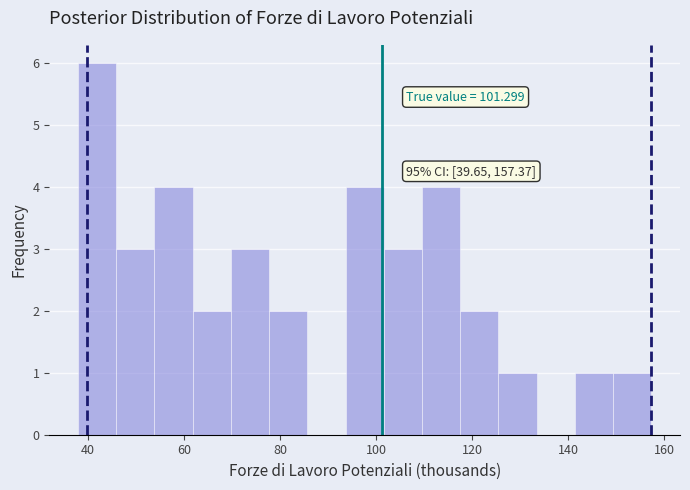

Read against the x-axis, roughly where is the centre of the tallest bar?

42